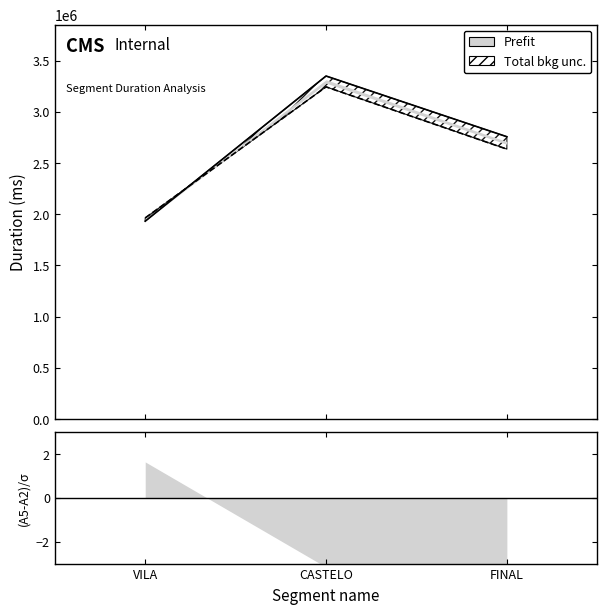

What is the value of the Attempt #2's Duration (ms) point at the 1st from the left?

1931608